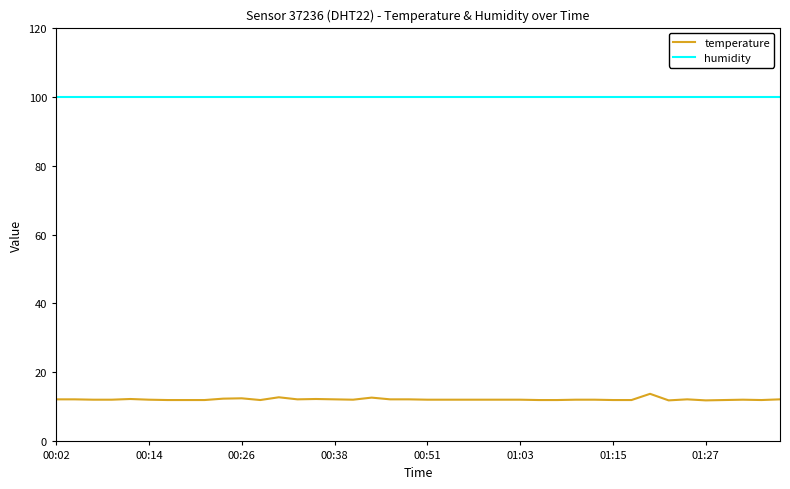

Which series has the largest total across all categories?

humidity